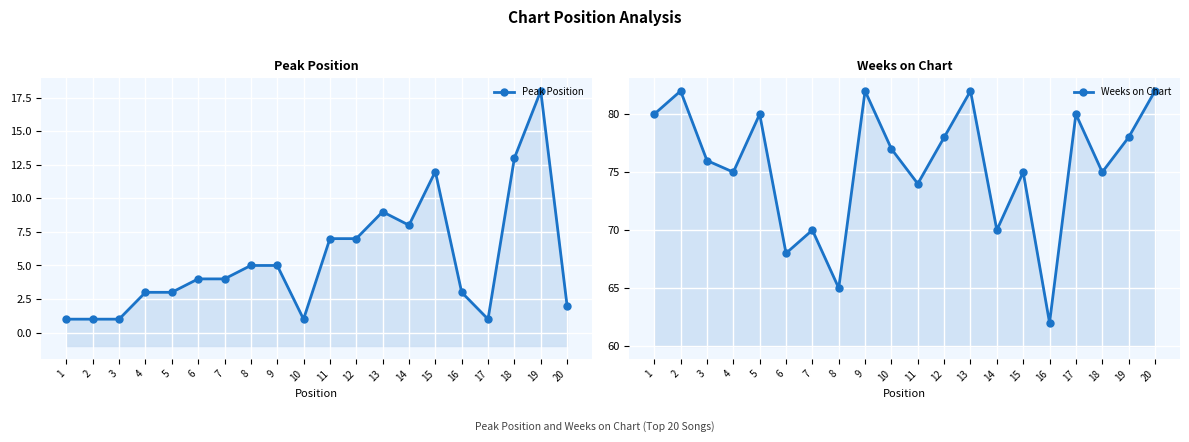

What is the value of the Weeks on Chart point at the 18th from the left?

75